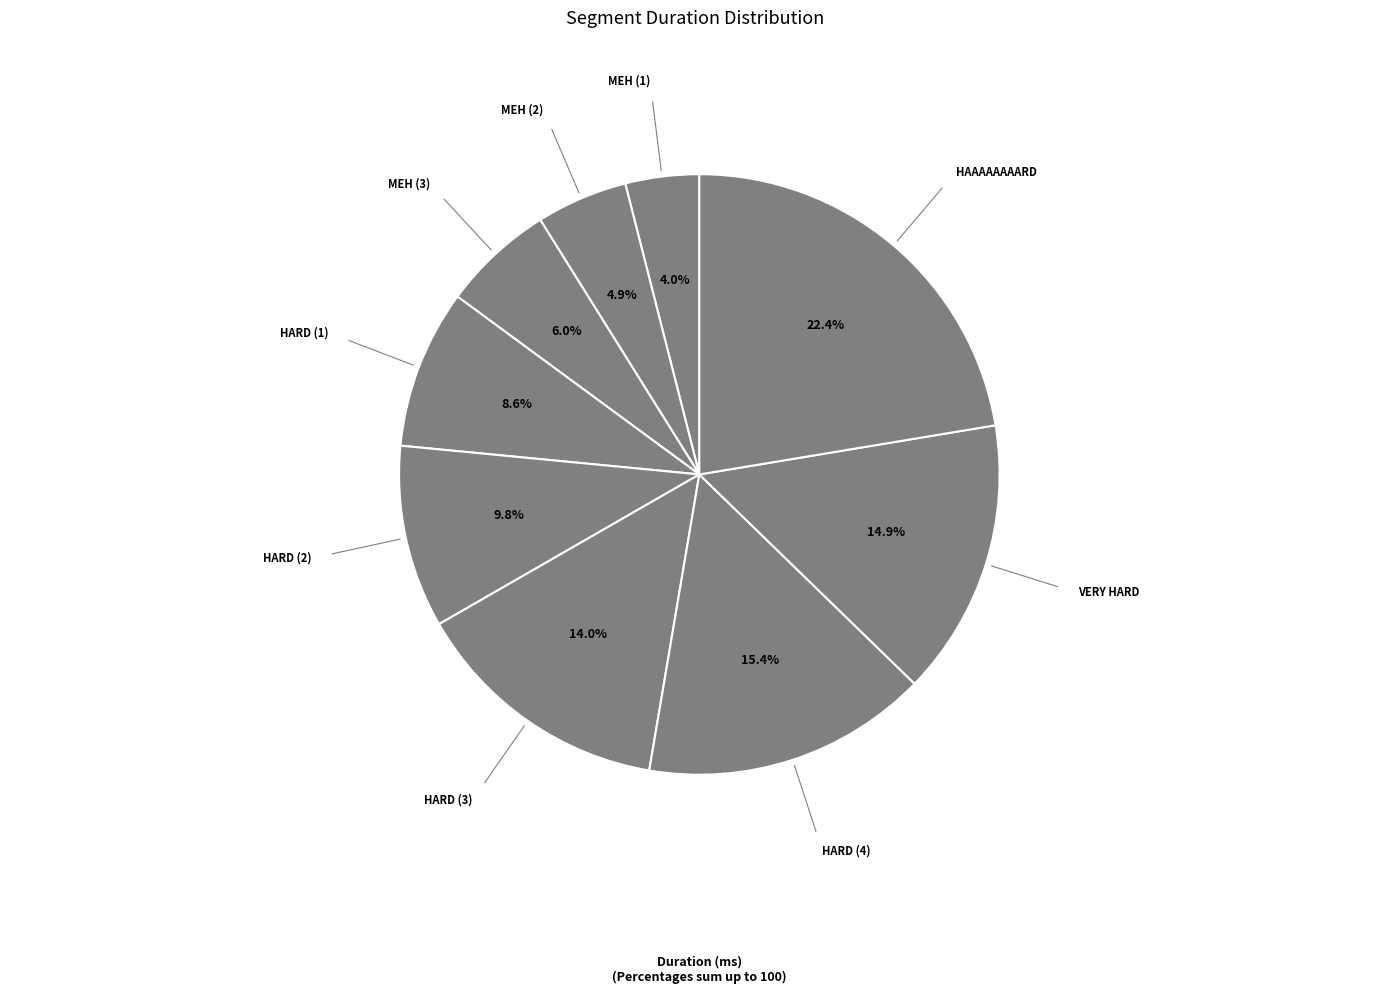

How many slices are in this pie chart?

9